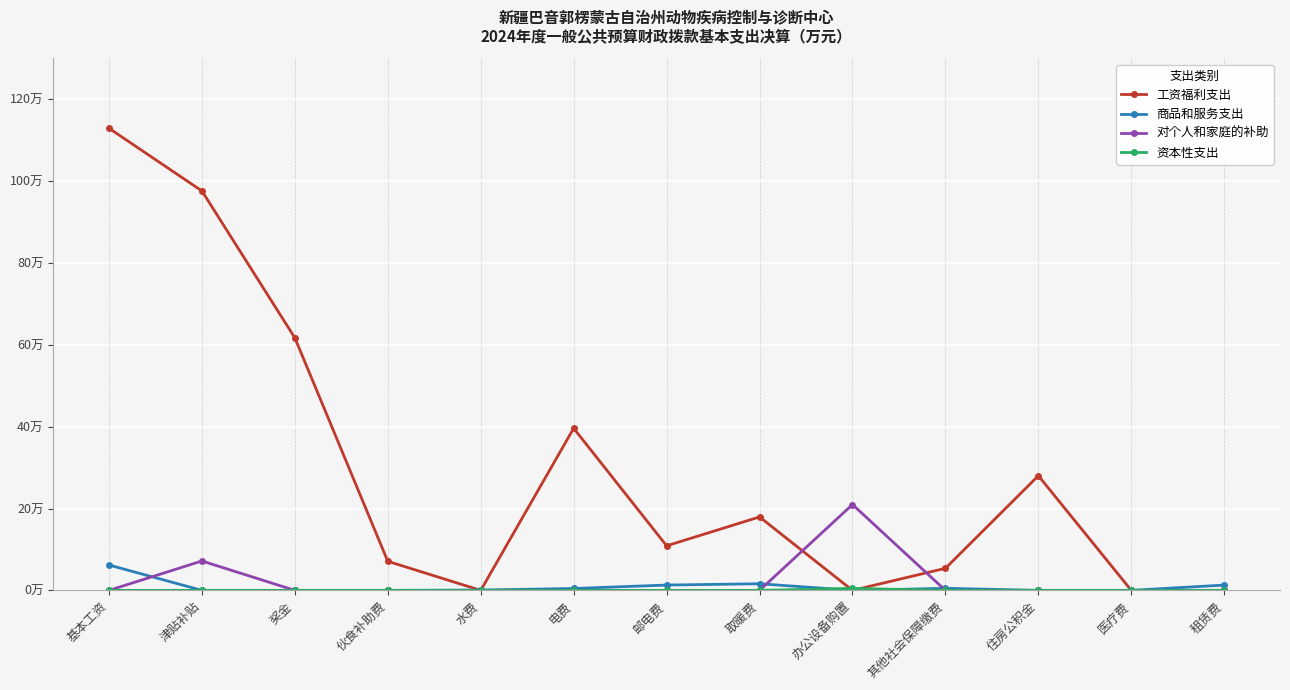

Reading left to right, what are all the values shown in this chart?

工资福利支出: 基本工资=112.9	津贴补贴=97.6	奖金=61.7	伙食补助费=7.1	水费=0.0	电费=39.6	邮电费=10.9	取暖费=17.9	办公设备购置=0.0	其他社会保障缴费=5.4	住房公积金=28.0	医疗费=0.0	租赁费=0.0
商品和服务支出: 基本工资=6.2	津贴补贴=0.0	奖金=0.0	伙食补助费=0.0	水费=0.1	电费=0.5	邮电费=1.3	取暖费=1.6	办公设备购置=0.0	其他社会保障缴费=0.5	住房公积金=0.0	医疗费=0.0	租赁费=1.3
对个人和家庭的补助: 基本工资=0.0	津贴补贴=7.2	奖金=0.0	伙食补助费=0.0	水费=0.0	电费=0.0	邮电费=0.0	取暖费=0.0	办公设备购置=21.0	其他社会保障缴费=0.0	住房公积金=0.0	医疗费=0.0	租赁费=0.0
资本性支出: 基本工资=0.0	津贴补贴=0.0	奖金=0.0	伙食补助费=0.0	水费=0.0	电费=0.0	邮电费=0.0	取暖费=0.0	办公设备购置=0.5	其他社会保障缴费=0.0	住房公积金=0.0	医疗费=0.0	租赁费=0.0